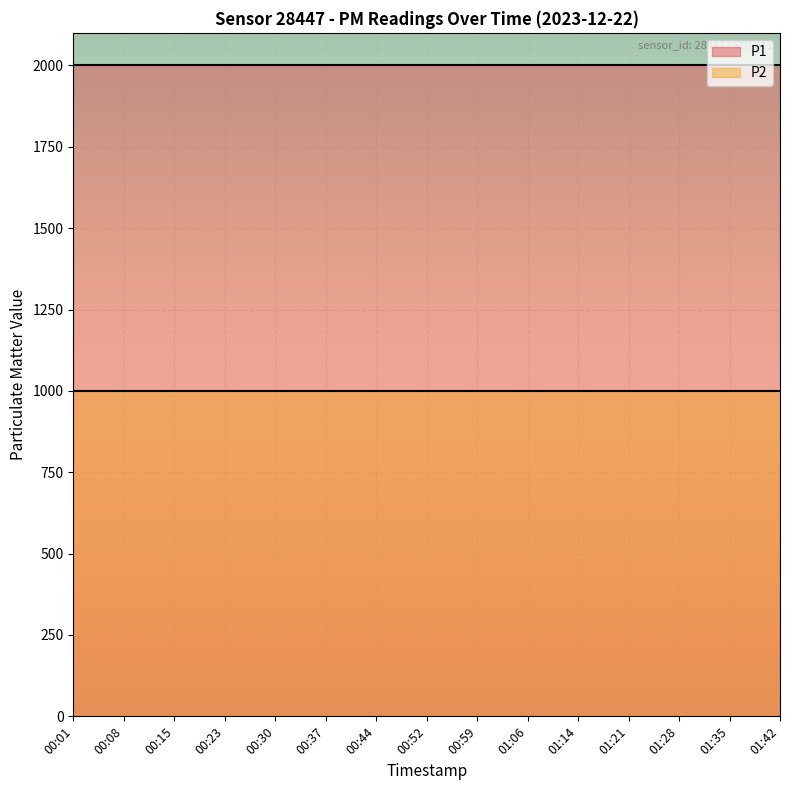

Reading left to right, what are all the values shown in this chart?

P1: 1999.9	1999.9	1999.9	1999.9	1999.9	1999.9	1999.9	1999.9	1999.9	1999.9	1999.9	1999.9	1999.9	1999.9	1999.9
P2: 999.9	999.9	999.9	999.9	999.9	999.9	999.9	999.9	999.9	999.9	999.9	999.9	999.9	999.9	999.9